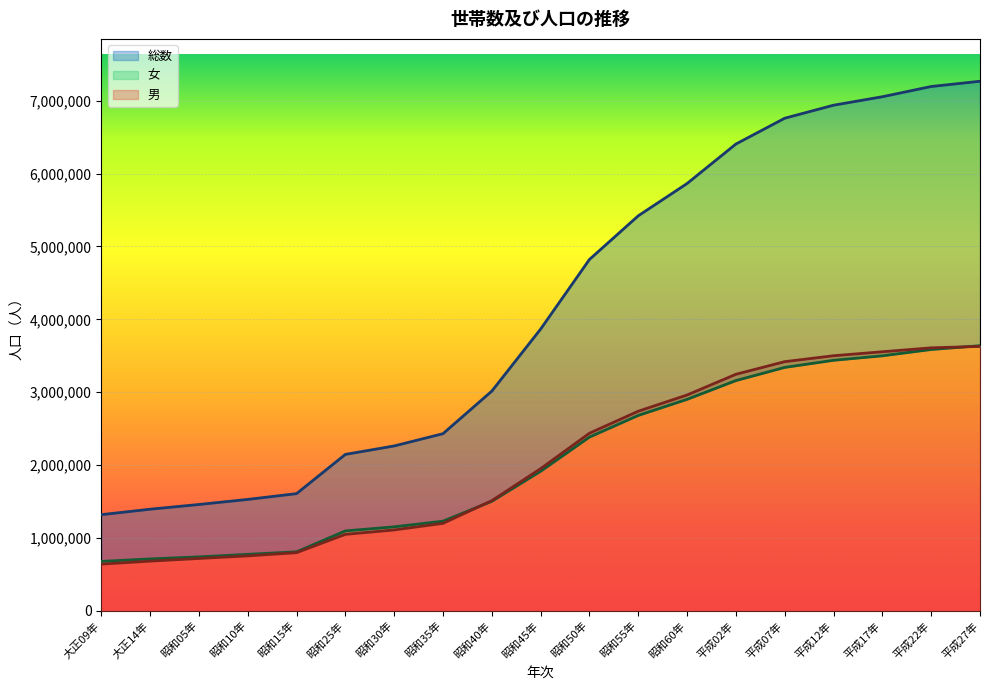

Reading right to left, list all the values displayed in this chart.

総数: 7266534	7194556	7054243	6938006	6759311	6405319	5863678	5420480	4821340	3866472	3014983	2430871	2262623	2146445	1608039	1528854	1459172	1394461	1319533
男: 3628418	3608711	3554843	3500224	3419218	3245868	2961591	2739175	2437128	1951219	1511947	1200573	1110083	1049695	798321	753802	718779	682052	641161
女: 3638116	3585845	3499400	3437782	3340093	3159451	2902087	2681305	2384212	1915253	1503036	1230298	1152540	1096750	809718	775052	740393	712409	678372